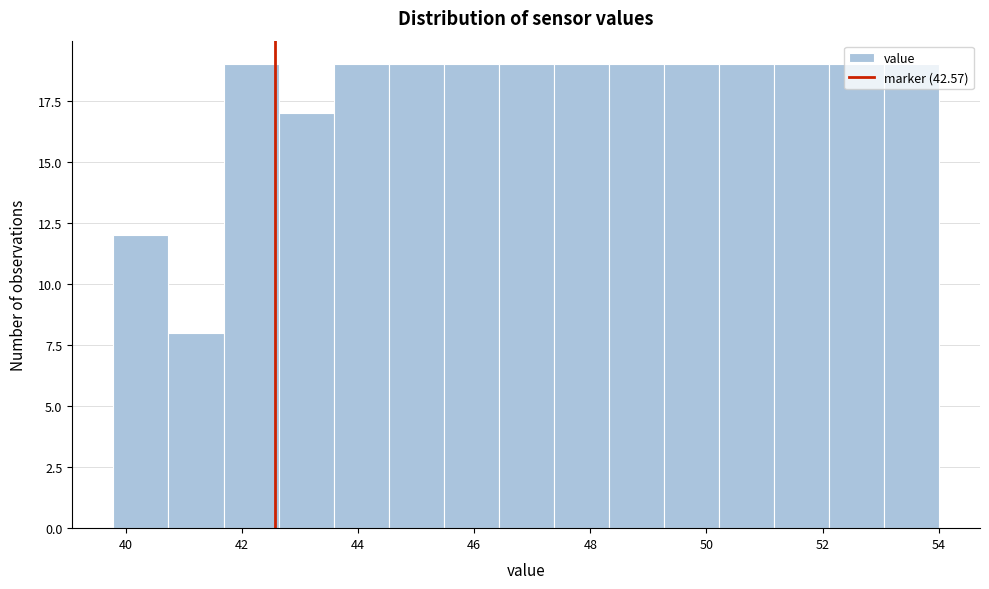

Reading left to right, list every bar in this chart as the range it spans on the x-axis followed by its height. Neither the bar edges nor the heights are printed on the chart, so give them approximately, as read against the axes.

39.8 to 40.8: 12
40.8 to 41.6: 8
41.6 to 42.6: 19
42.6 to 43.6: 17
43.6 to 44.6: 19
44.6 to 45.4: 19
45.4 to 46.4: 19
46.4 to 47.4: 19
47.4 to 48.4: 19
48.4 to 49.2: 19
49.2 to 50.2: 19
50.2 to 51.2: 19
51.2 to 52.2: 19
52.2 to 53.0: 19
53.0 to 54.0: 19